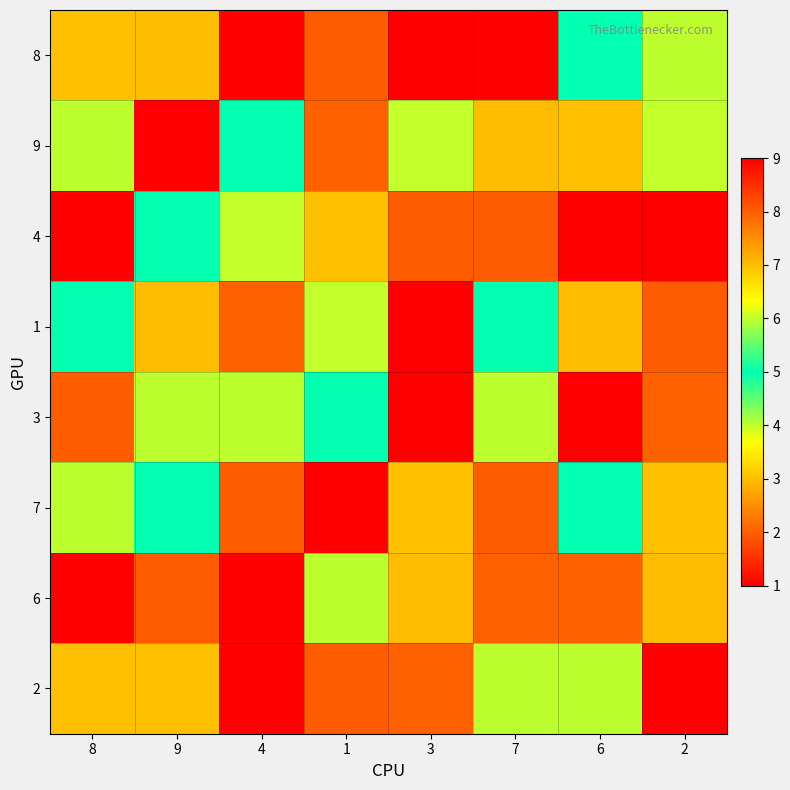

Count the number of categories in the chart.

8